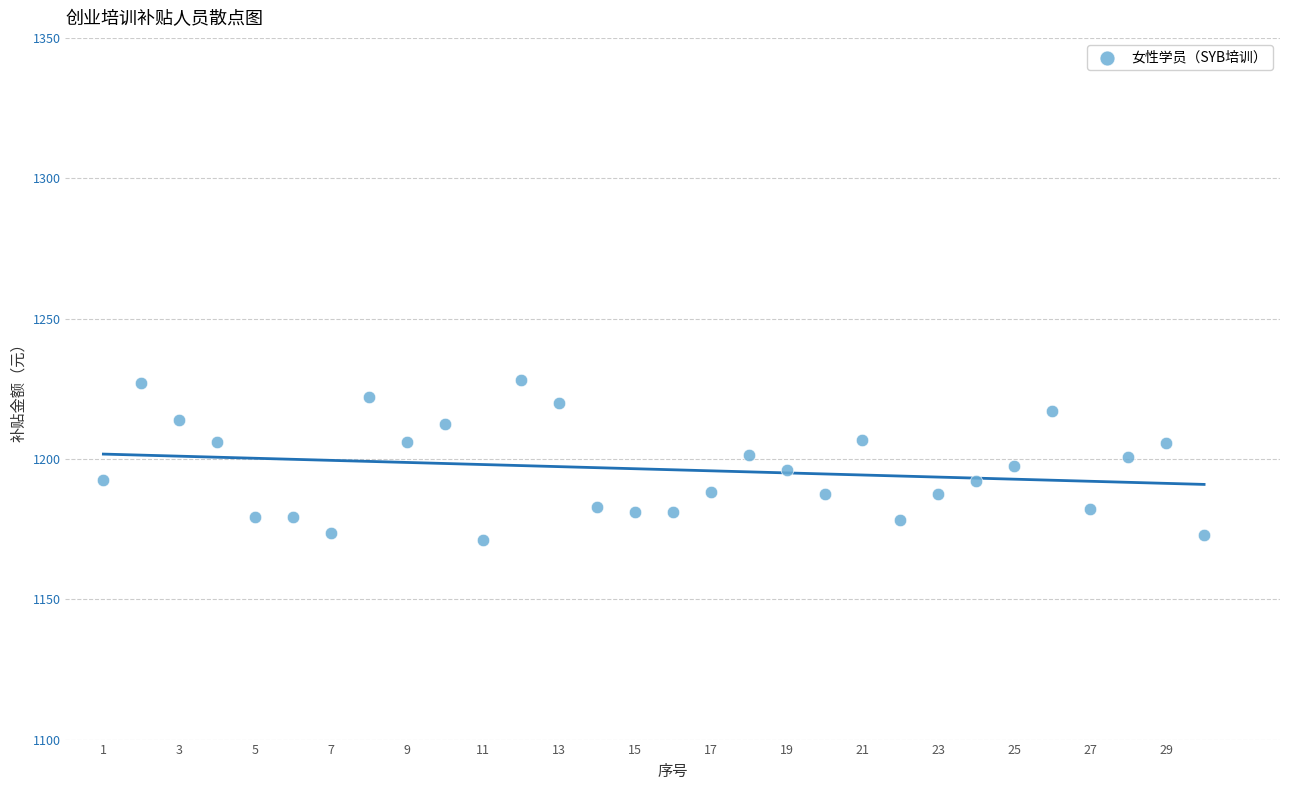

What is the range of Y values (max minus min)?

57.0